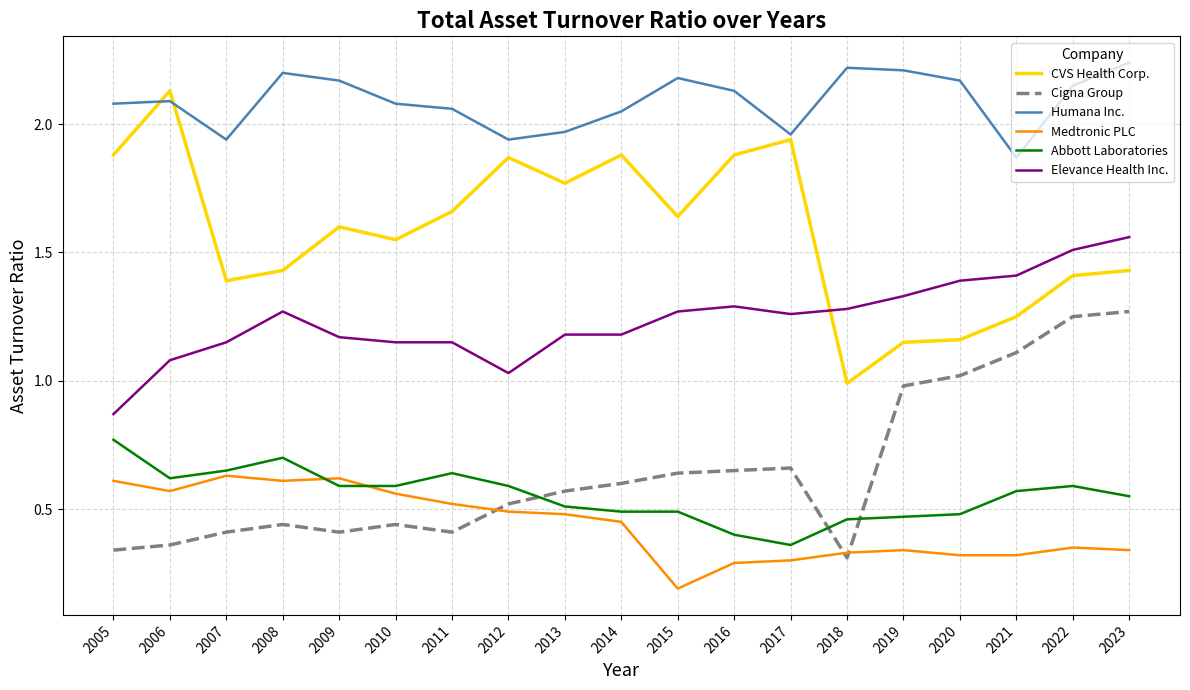

Count the Abbott Laboratories values in the range 0 to 1.

19